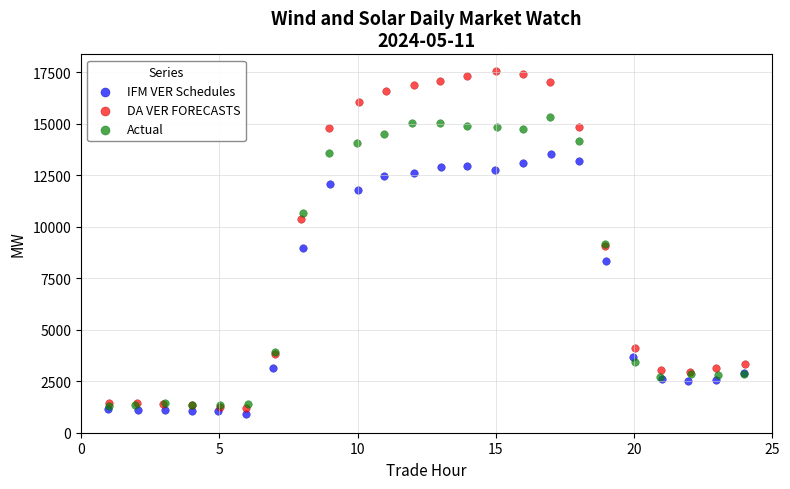

Which series contains the highest Y value?

DA VER FORECASTS